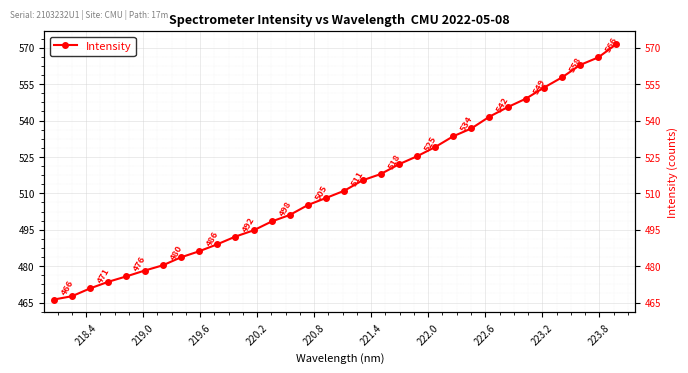

The value at 221.4 is 276.3. True or false?

False